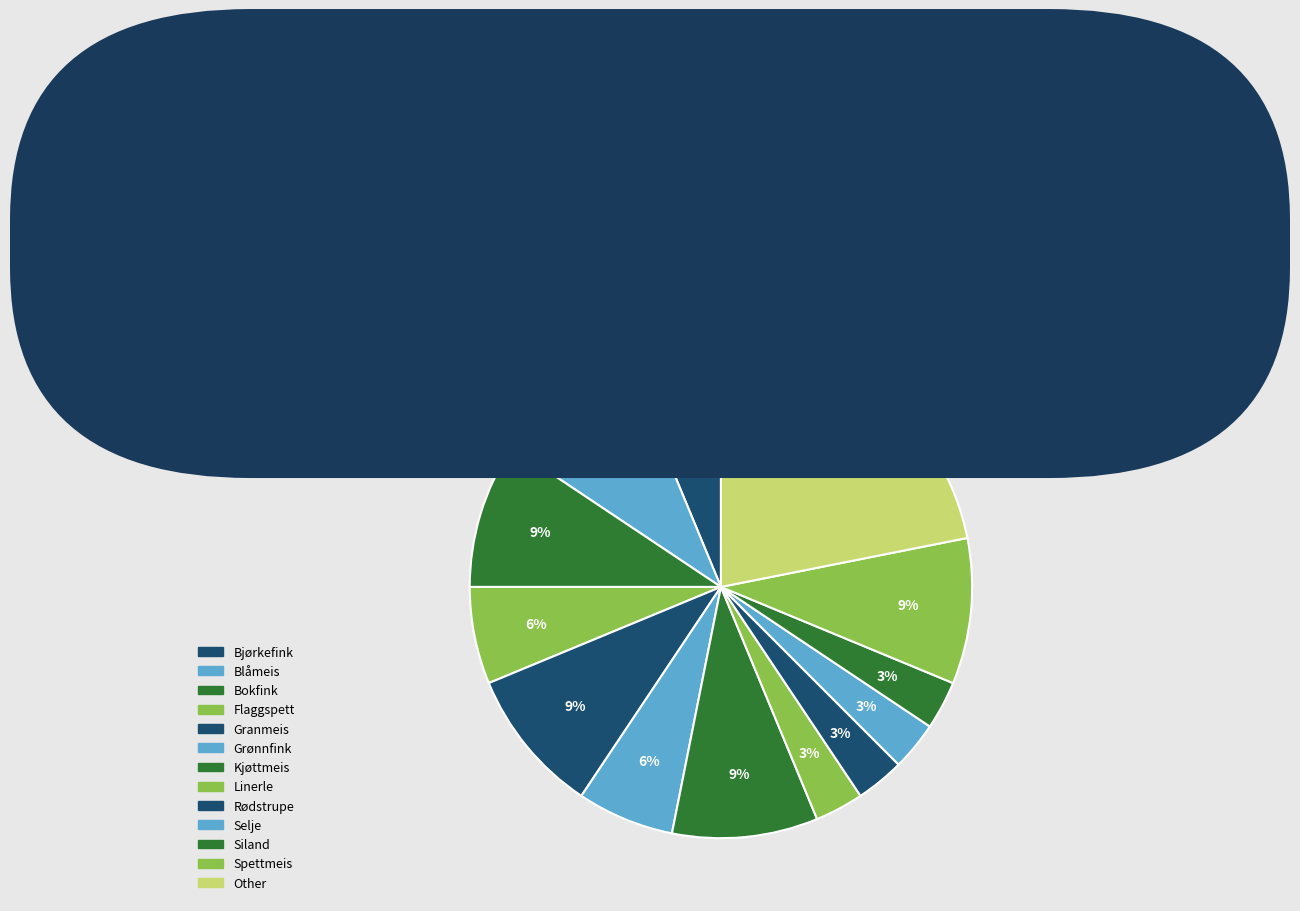

True or false: Linerle accounts for 3% of the total.

True